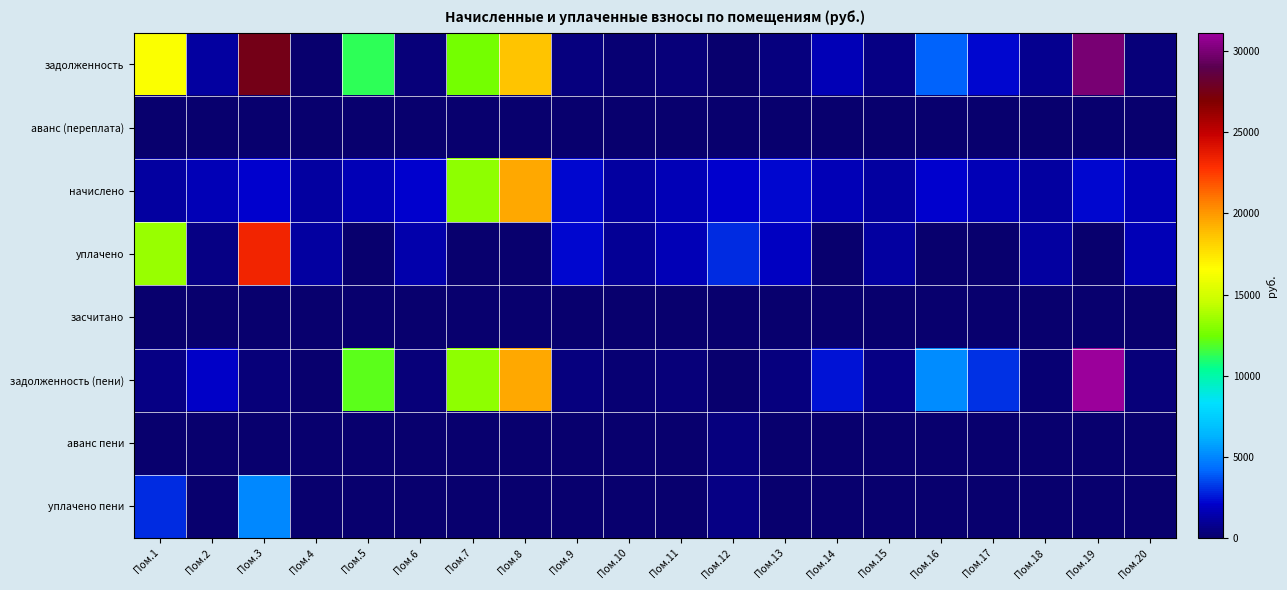

Between Пом.6 and Пом.16, which series saw the biggest shift?

задолженность (пени)